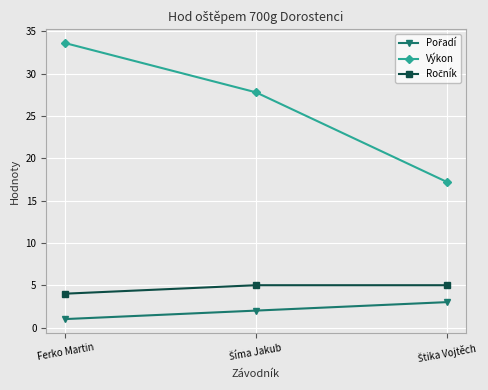

Which series has the largest range (max minus min)?

Výkon